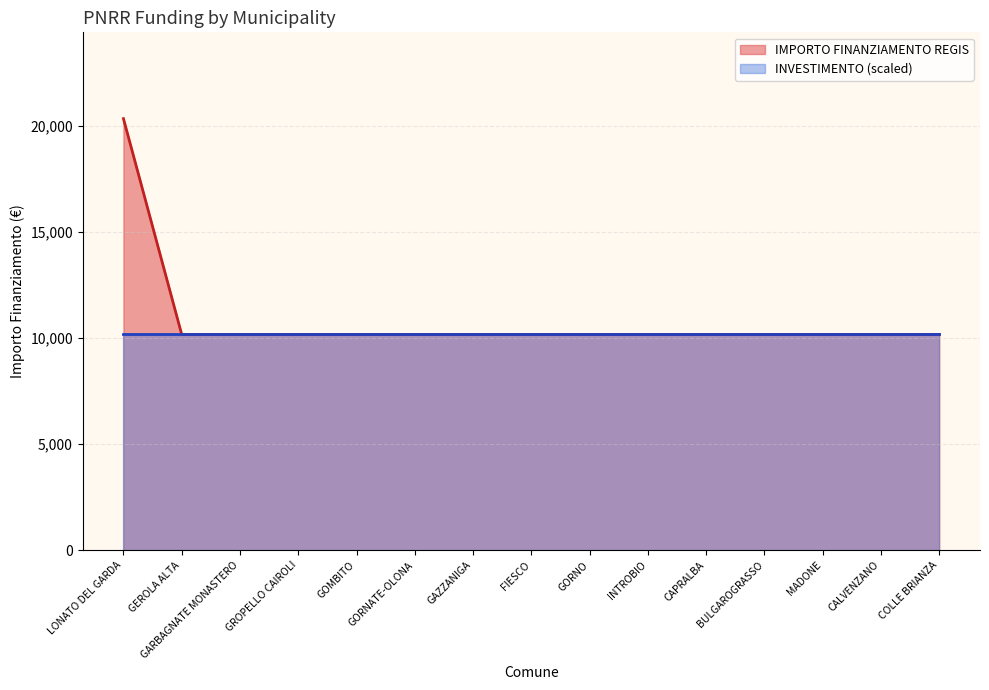

True or false: the data shows 10172 at GAZZANIGA.

True